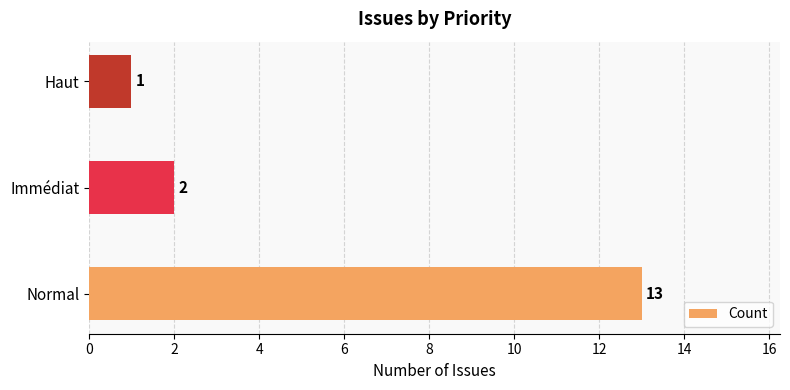

What is the sum of all values?

16